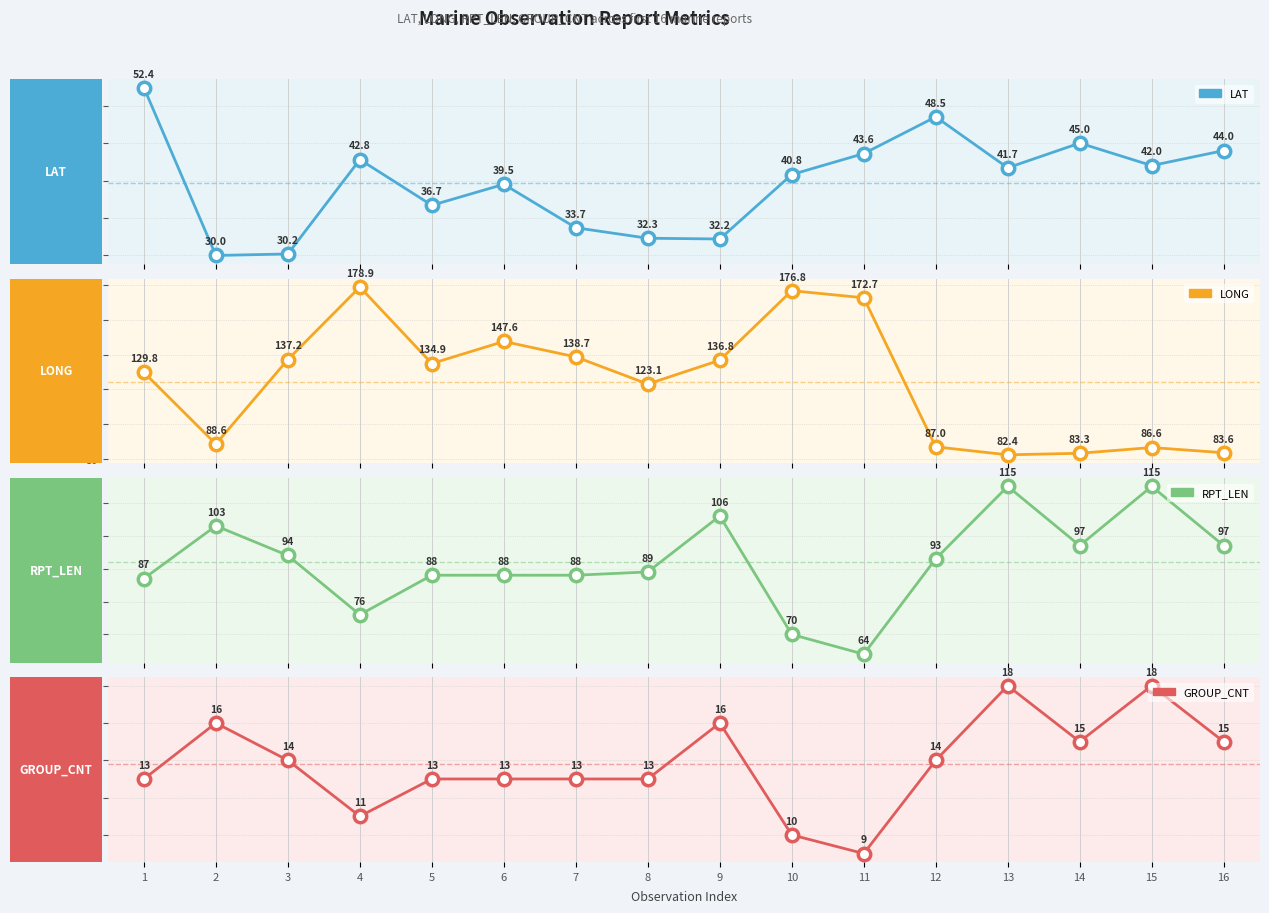

What are all the series names shown in the legend?

LAT, LONG, RPT_LEN, GROUP_CNT